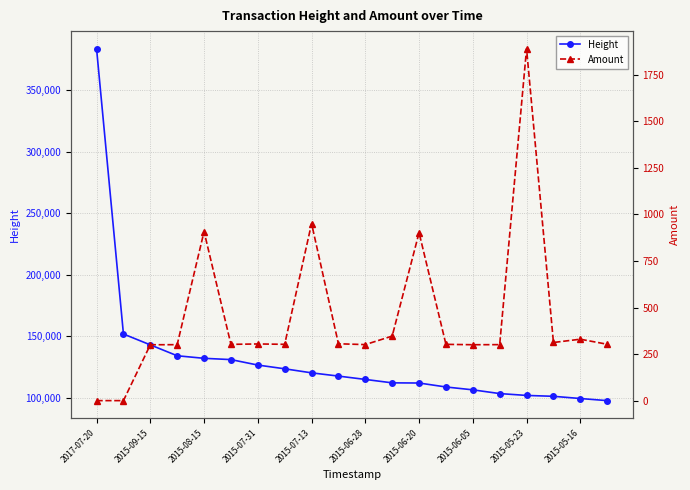

What is the spread (max minus min) of values at 2017-07-20?

383819.0